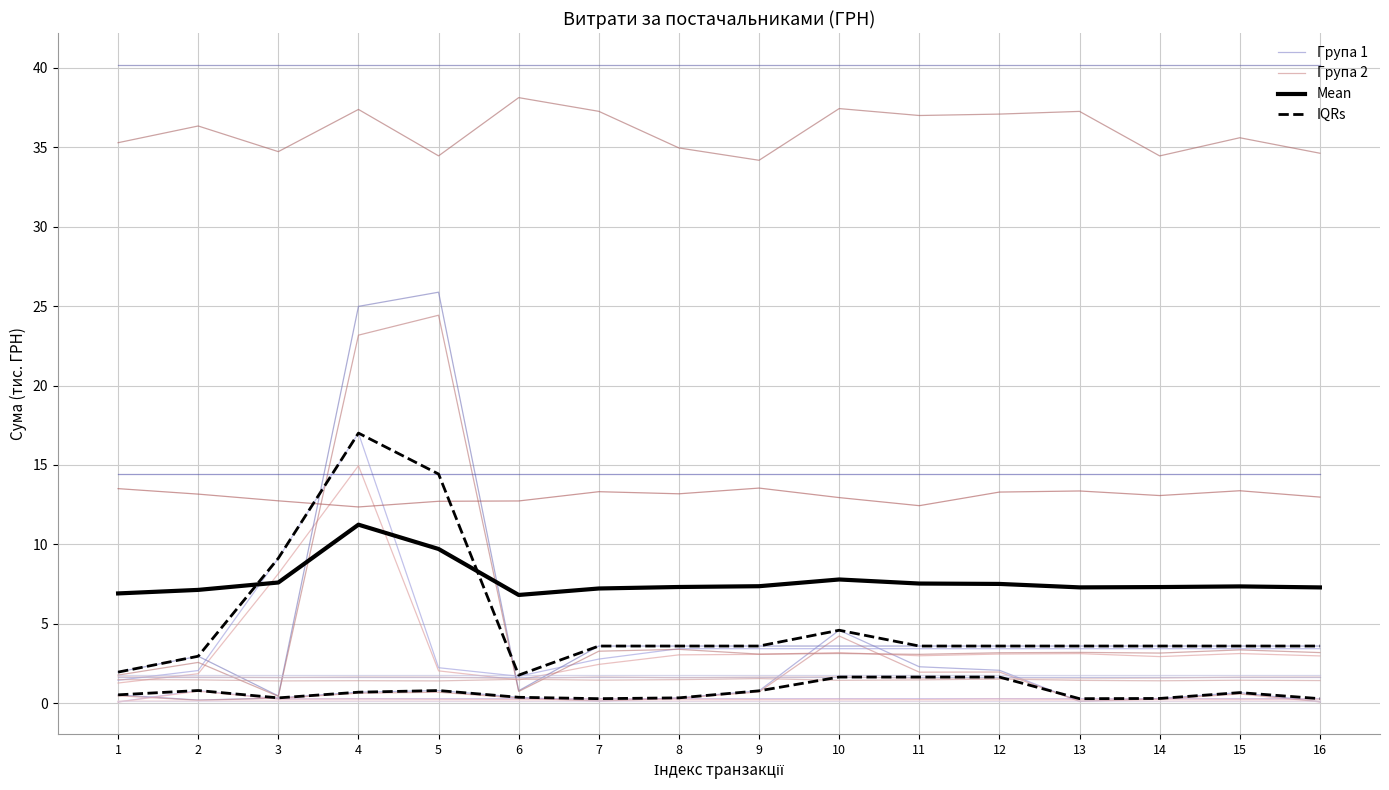

Where is IQRs nearest to the value 0?

7